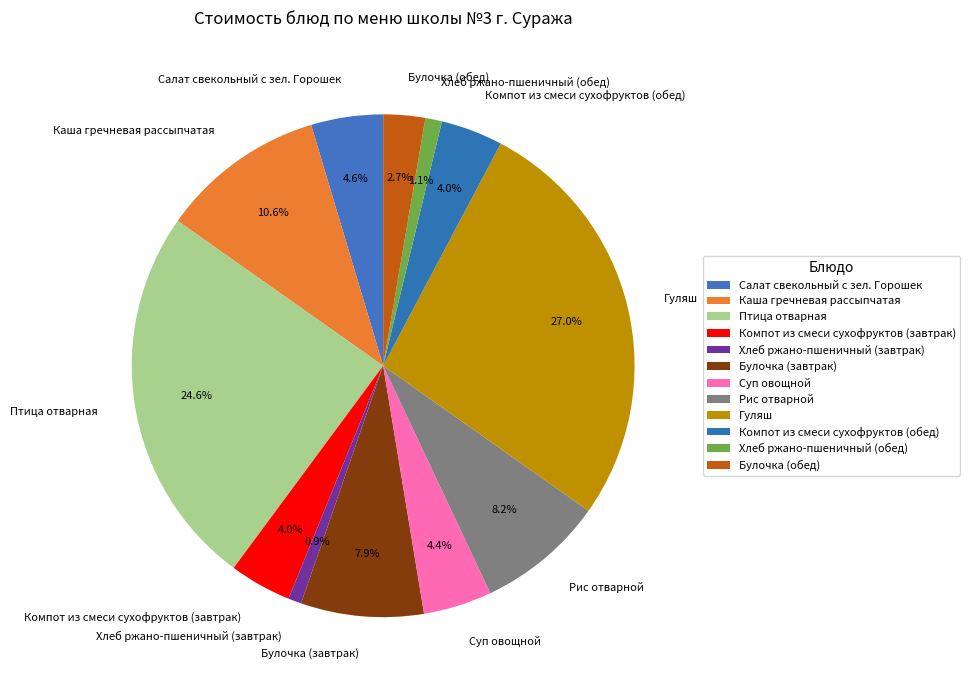

Which slice is the largest?

Гуляш